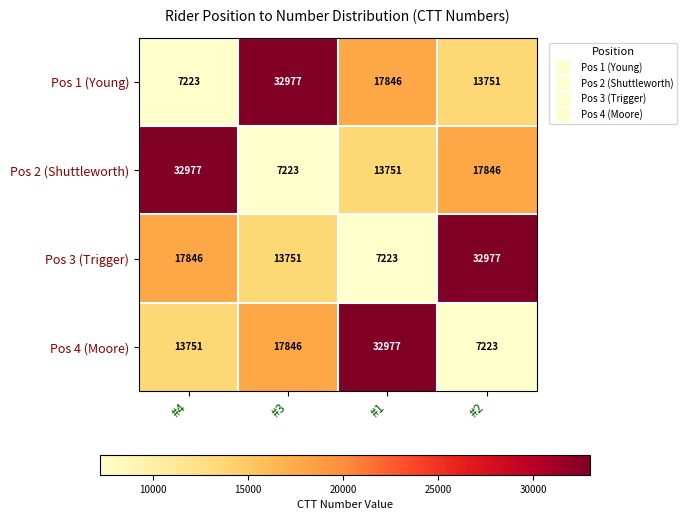

What is the difference between the highest and lowest values at #3?

25754